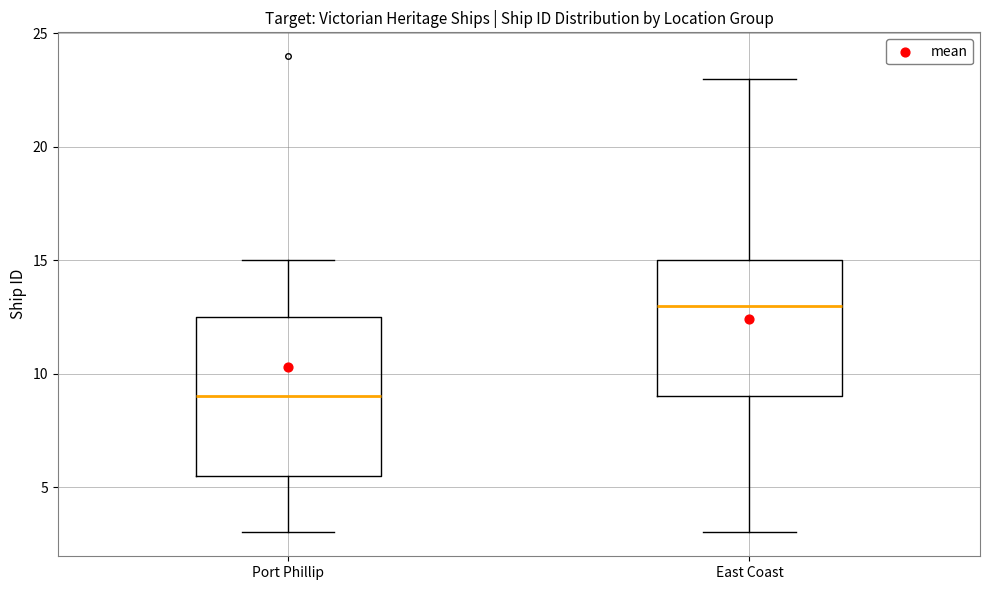

Reading left to right, read every box against the y-axis: the position of its median line, the range the box covers, and the ends of its whiskers. The values are not printed on the chart, so give them approximately, as read against the axis.

Port Phillip: median 9.0, box 5.5 to 12.5, whiskers 3.0 to 15.0
East Coast: median 13.0, box 9.0 to 15.0, whiskers 3.0 to 23.0